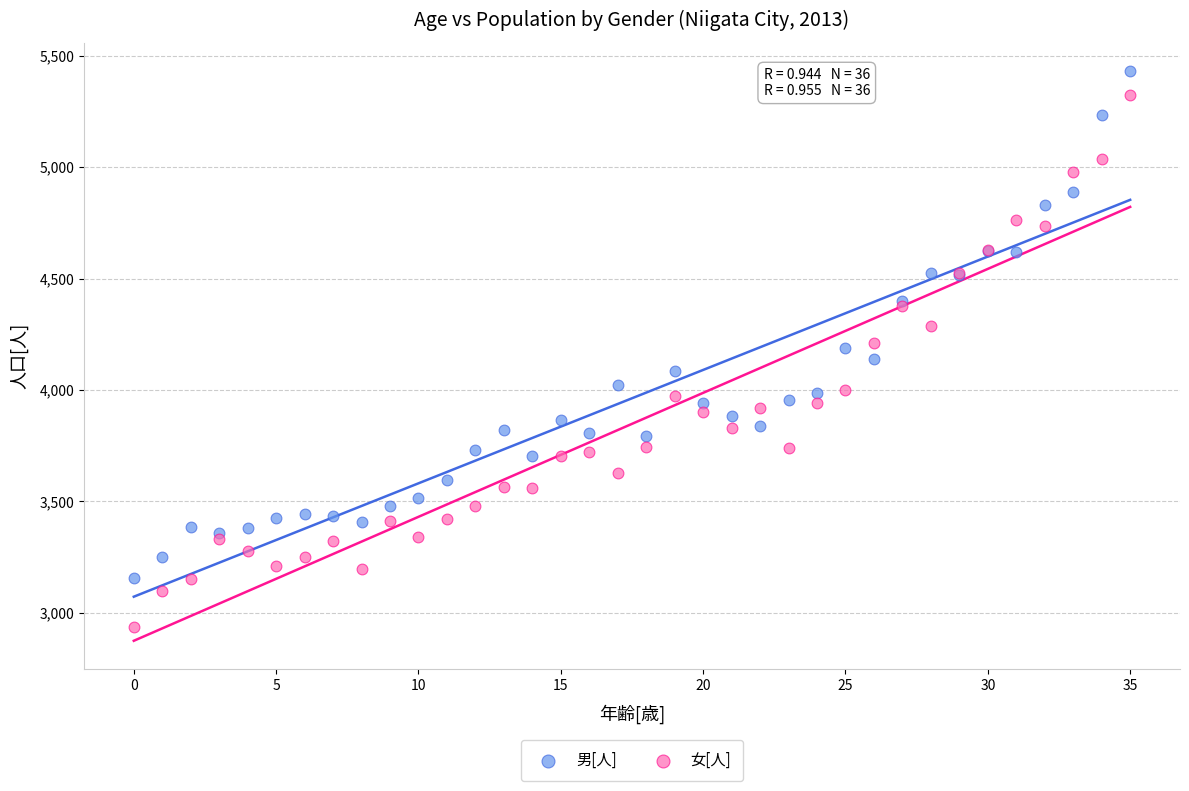

Which series has the widest spread of Y values?

女[人]